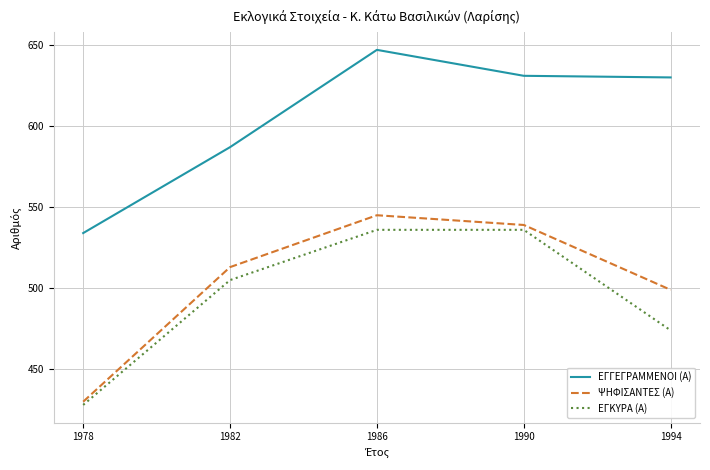

Which category has the highest value across all series?

1986